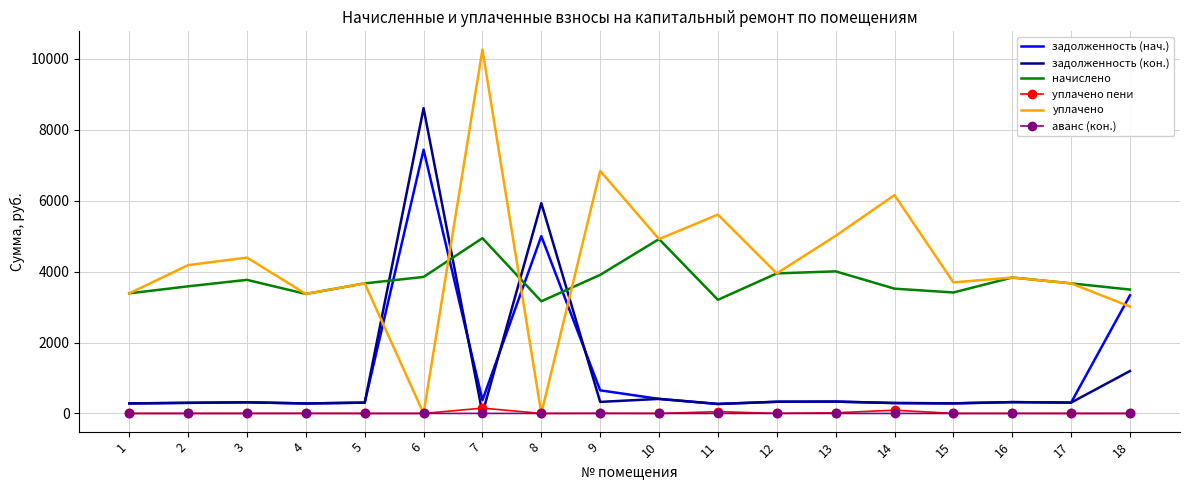

Which series has the largest range (max minus min)?

уплачено